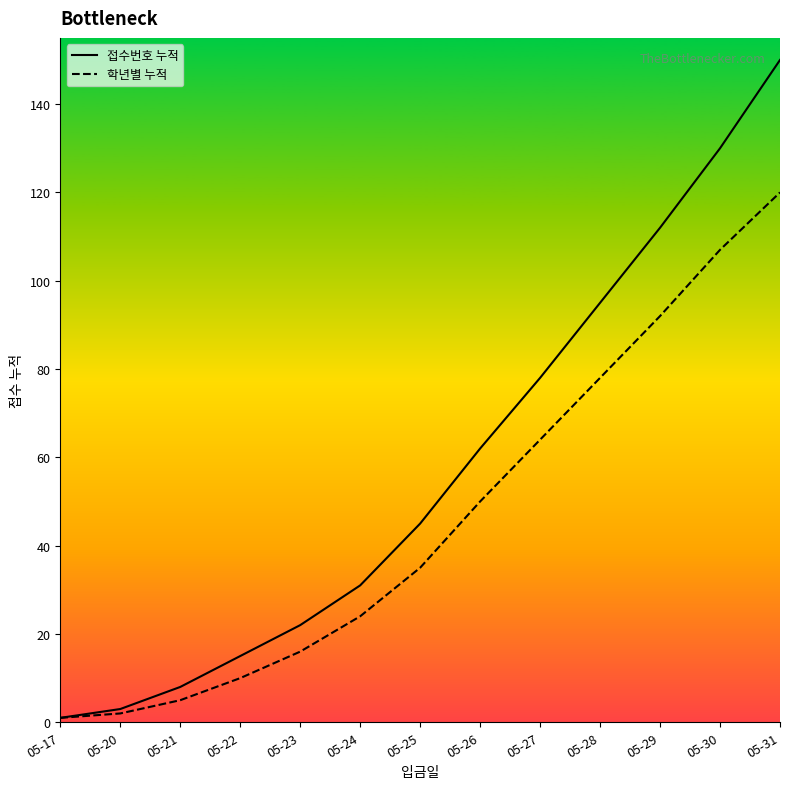

What is the average value of the 접수번호 누적 series?

58